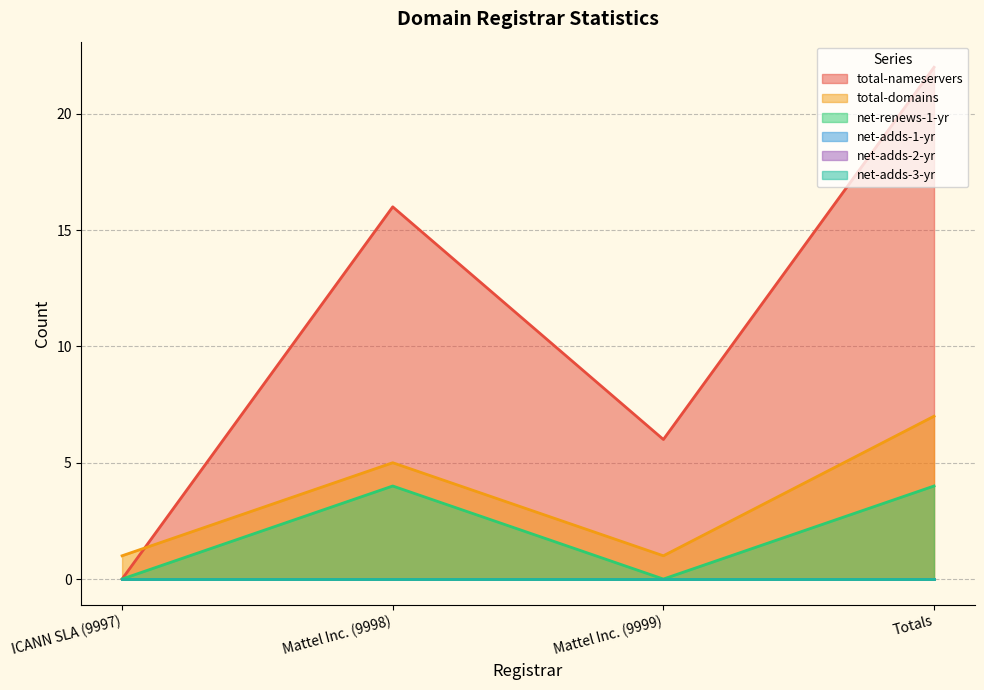

What is the average value of the total-domains series?

4